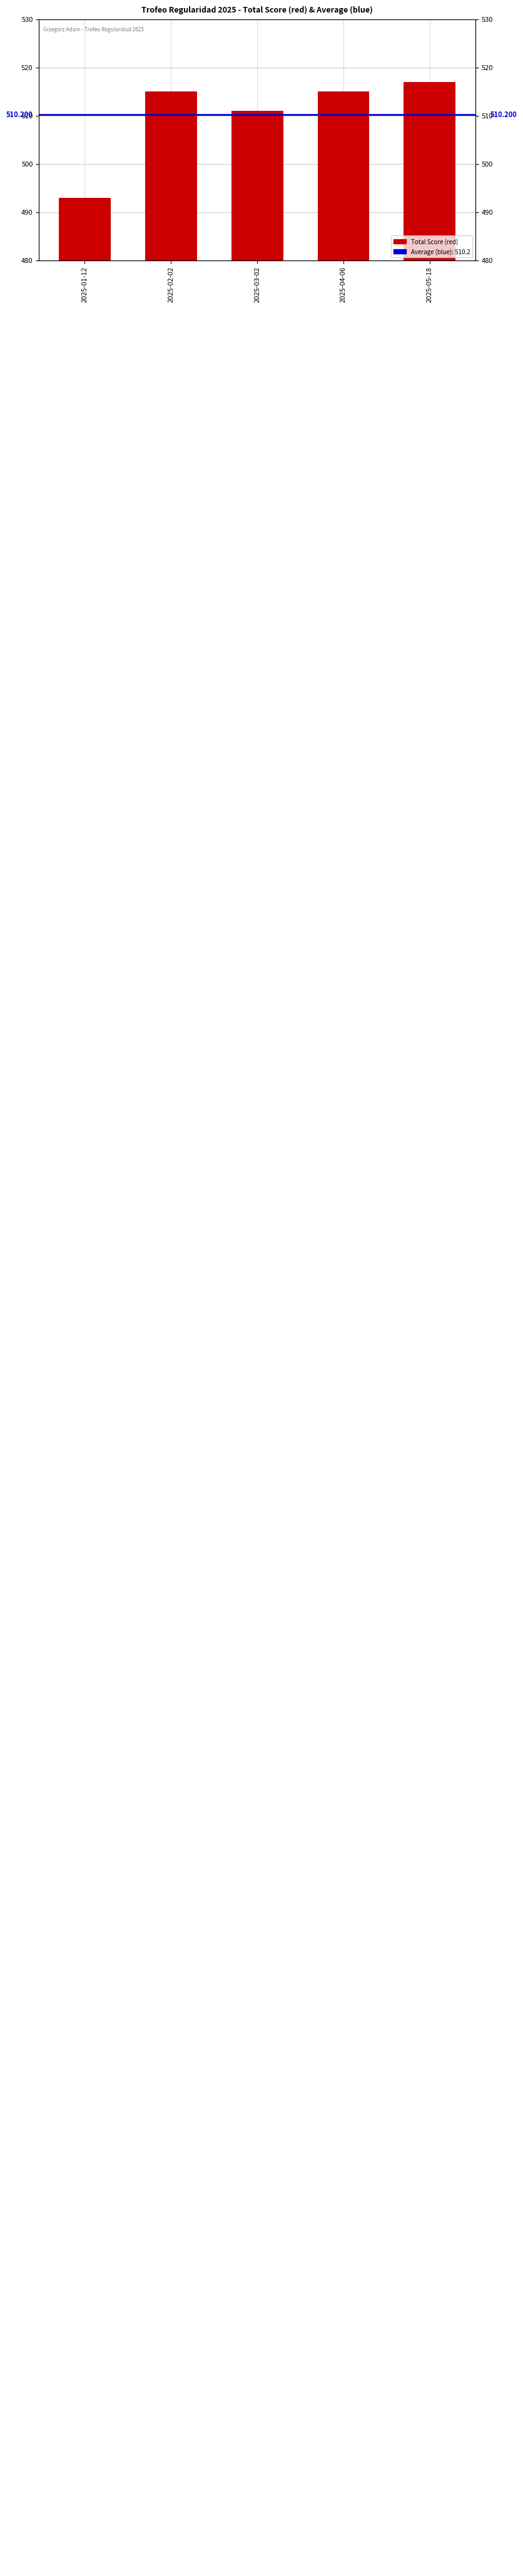

List the labels in order of value, largest first.

2025-05-18, 2025-02-02, 2025-04-06, 2025-03-02, 2025-01-12